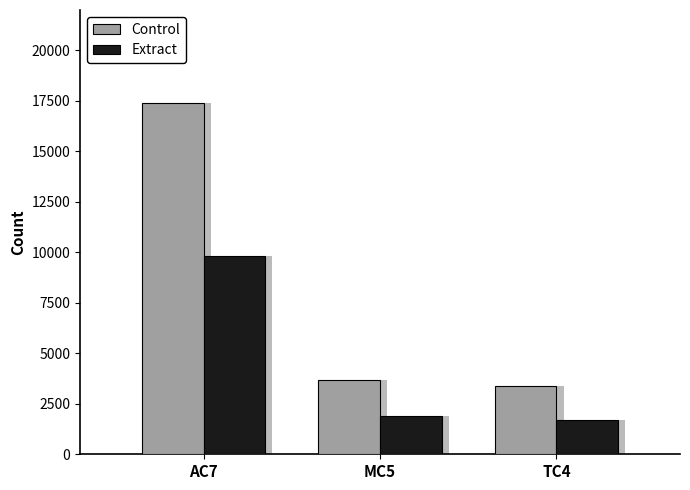

Reading left to right, transcribe all the data shown in this chart.

Control: AC7=17399	MC5=3676	TC4=3382
Extract: AC7=9827	MC5=1888	TC4=1685